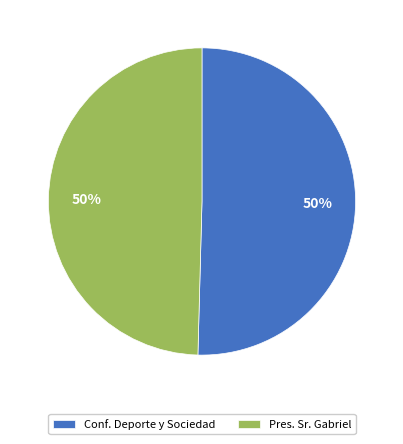

The Pres. Sr. Gabriel slice represents 50% of the pie. True or false?

True